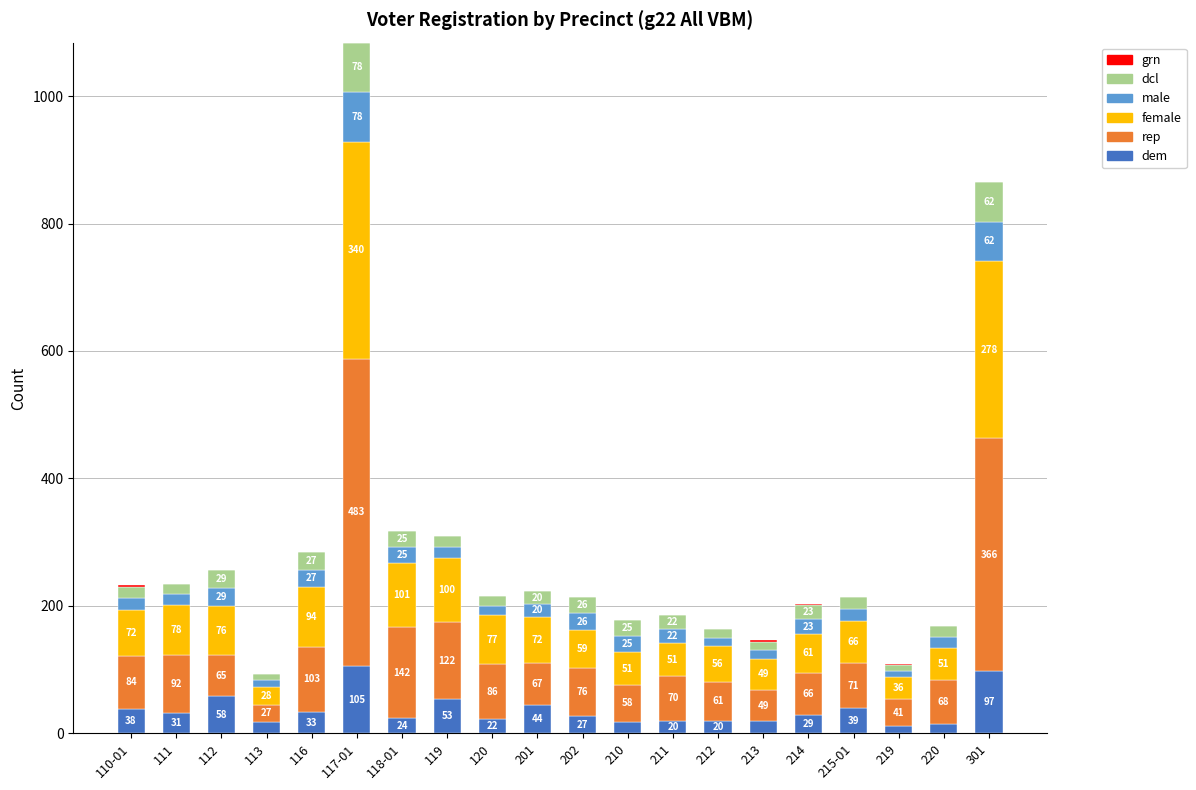

At which category is the sum across all series the highest?

117-01